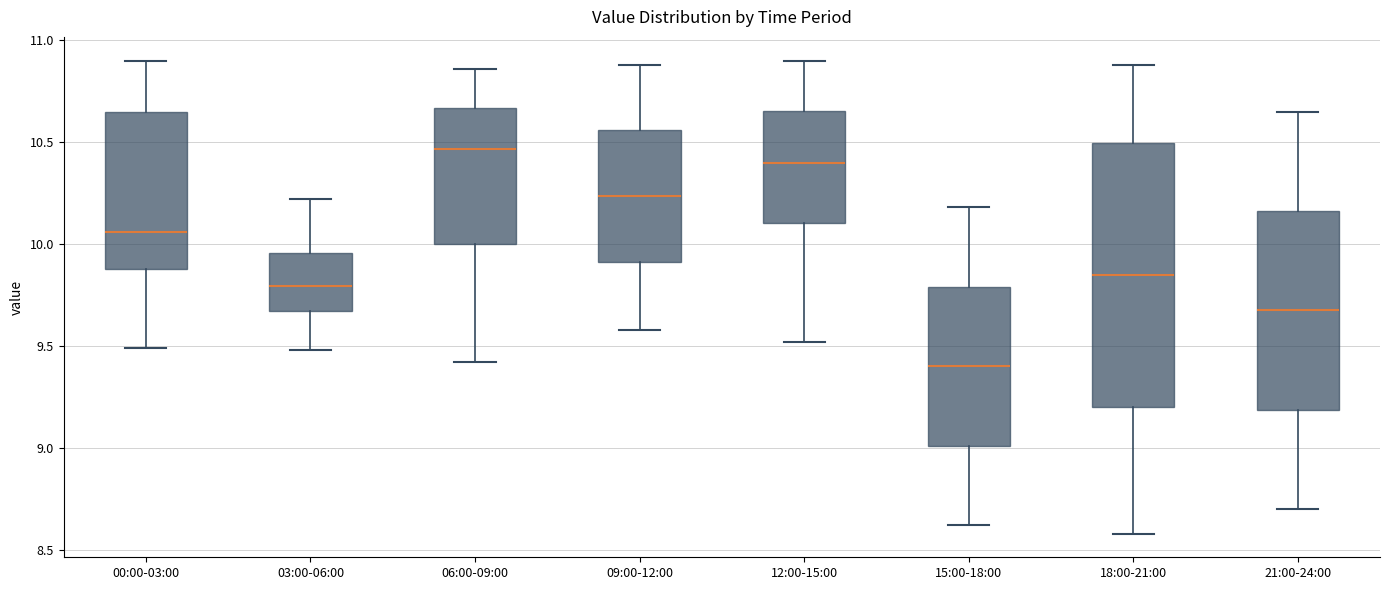

Reading left to right, transcribe this box plot: for each box, give where its median line is, the range the box spans, and where its two whiskers end, as read against the y-axis. The values are not printed on the chart, so give them approximately, as read against the axis.

00:00-03:00: median 10.05, box 9.90 to 10.65, whiskers 9.50 to 10.90
03:00-06:00: median 9.80, box 9.65 to 9.95, whiskers 9.50 to 10.20
06:00-09:00: median 10.45, box 10.00 to 10.65, whiskers 9.40 to 10.85
09:00-12:00: median 10.25, box 9.90 to 10.55, whiskers 9.60 to 10.90
12:00-15:00: median 10.40, box 10.10 to 10.65, whiskers 9.50 to 10.90
15:00-18:00: median 9.40, box 9.00 to 9.80, whiskers 8.60 to 10.20
18:00-21:00: median 9.85, box 9.20 to 10.50, whiskers 8.60 to 10.90
21:00-24:00: median 9.70, box 9.20 to 10.15, whiskers 8.70 to 10.65